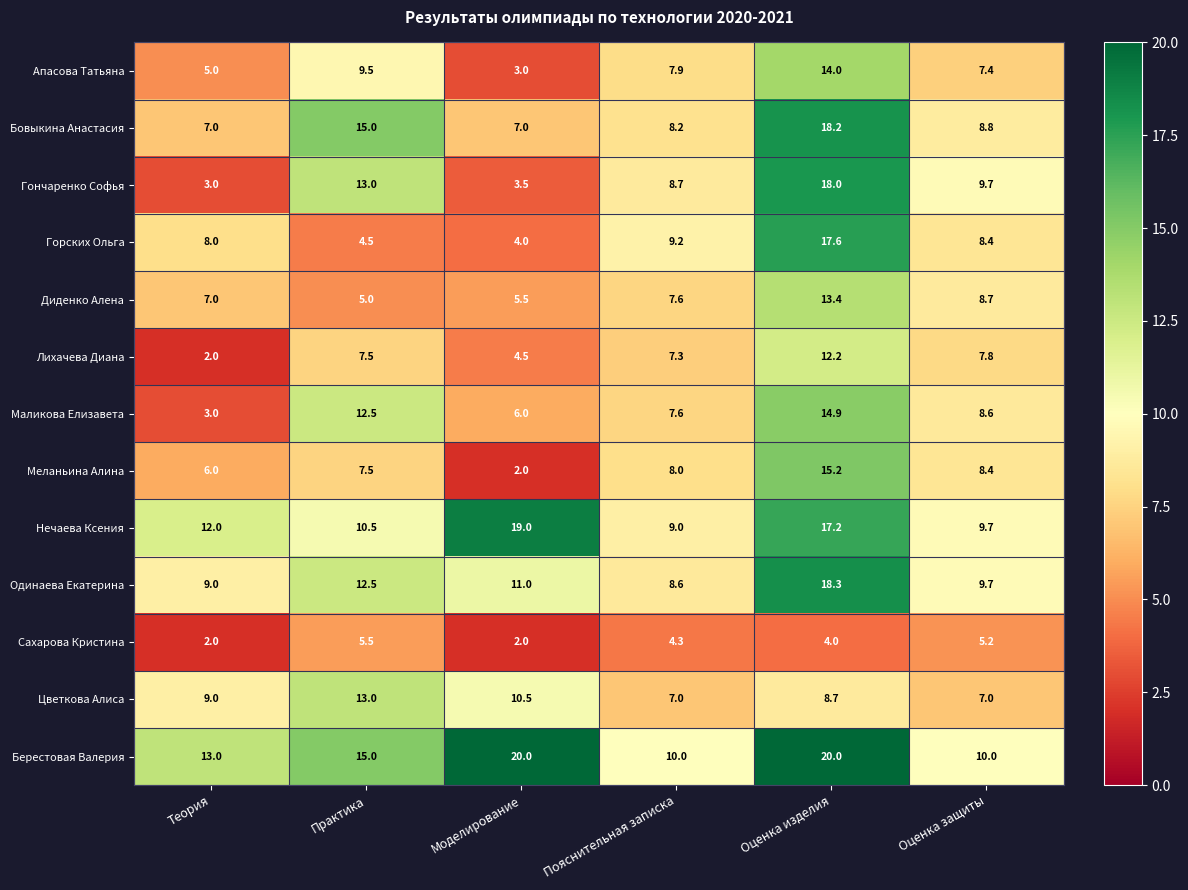

How many data points does each series have?

6